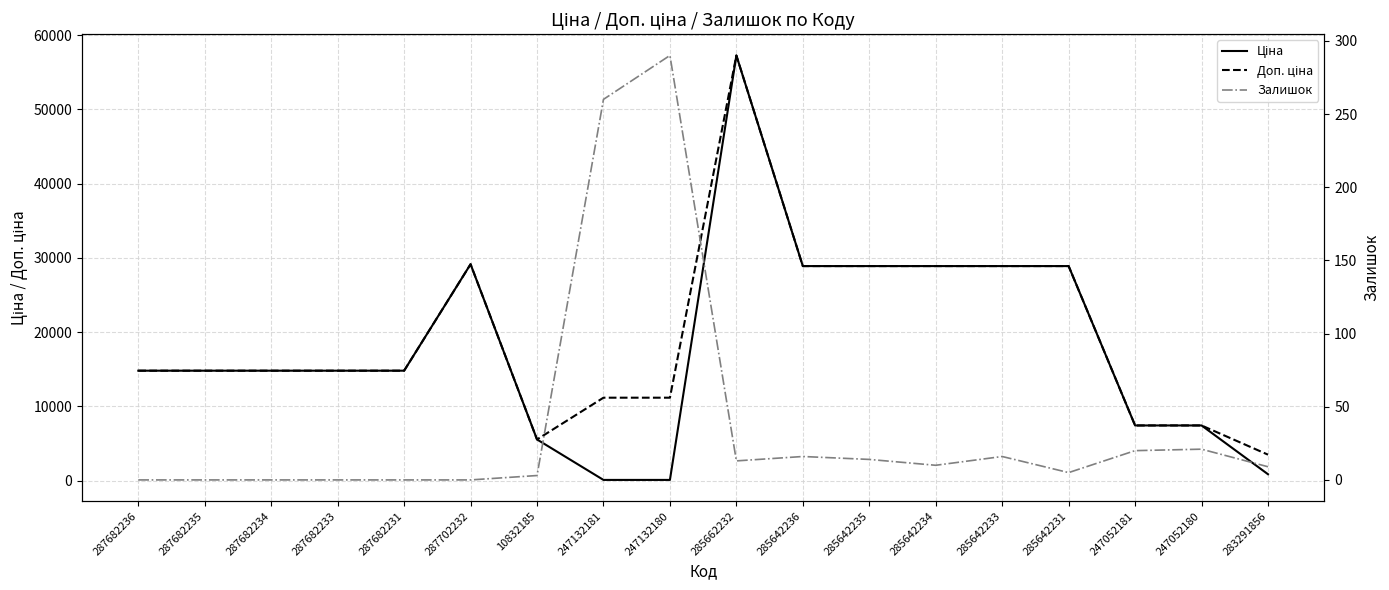

Which has a higher value, 287702232 or 287682233?

287702232